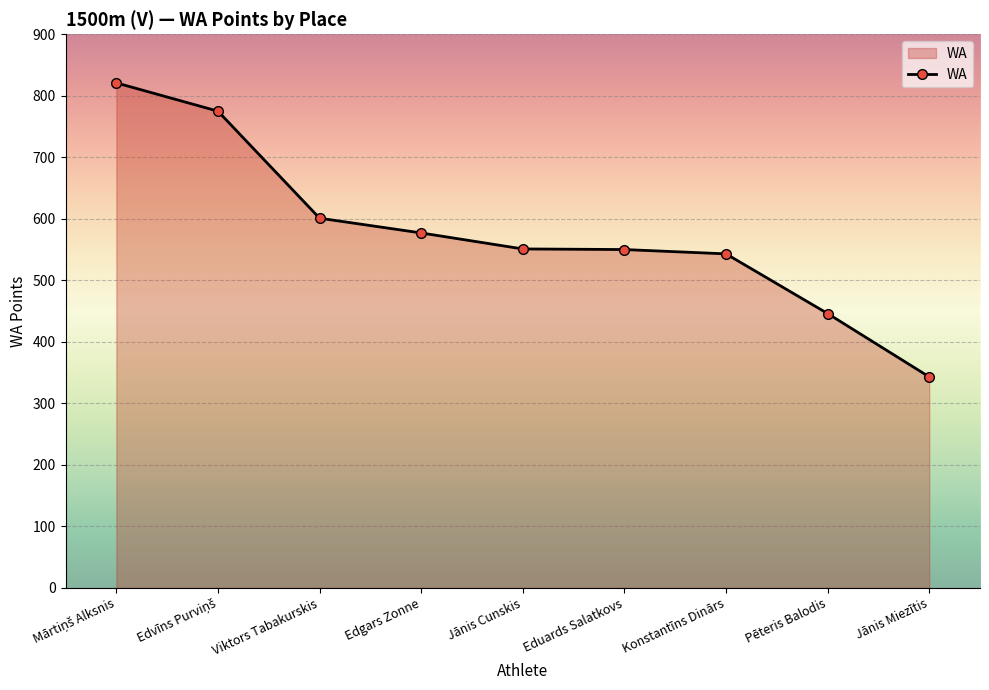

How many values are below 551?

4